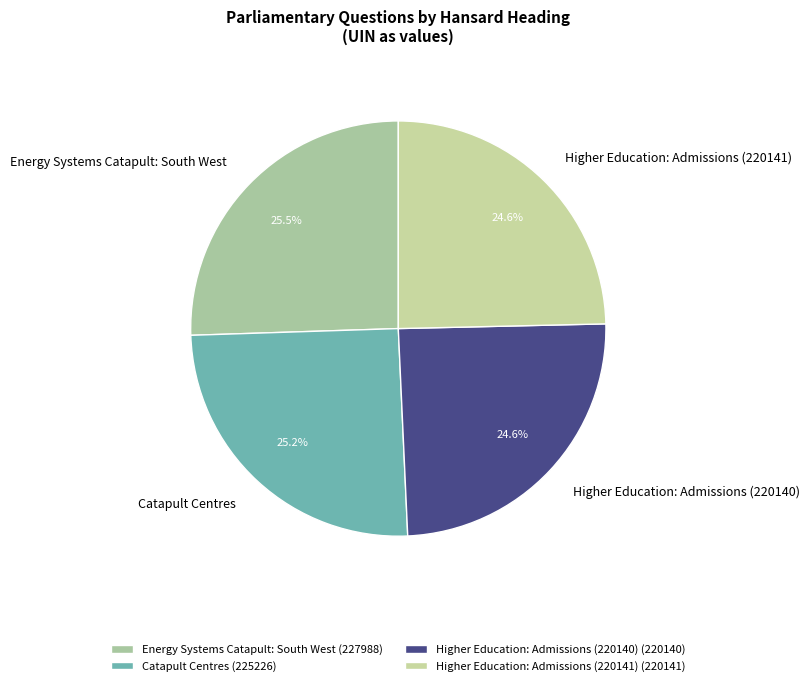

Is Energy Systems Catapult: South West the majority of the pie?

No